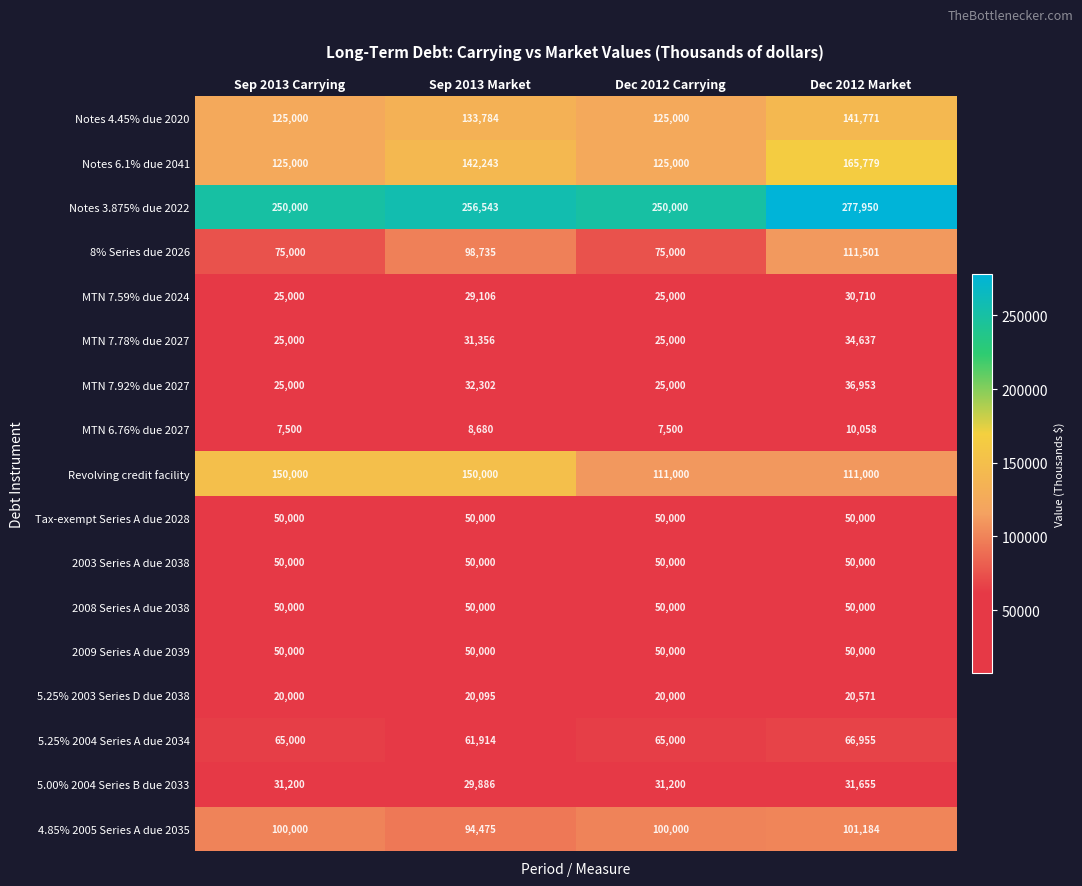

What is the maximum value shown in the chart?

277950